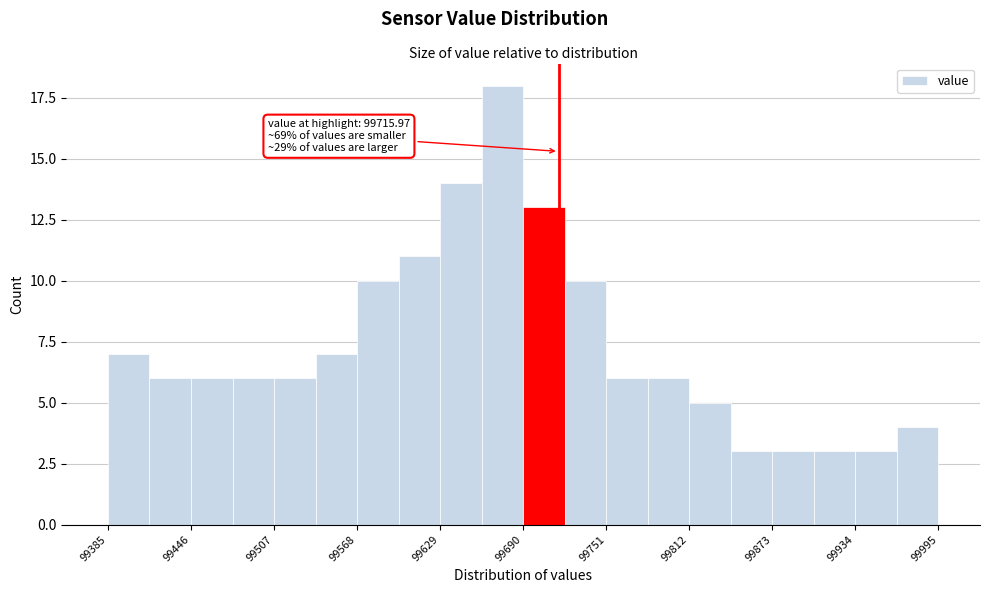

Read against the x-axis, roughly where is the centre of the tallest bar?

99670